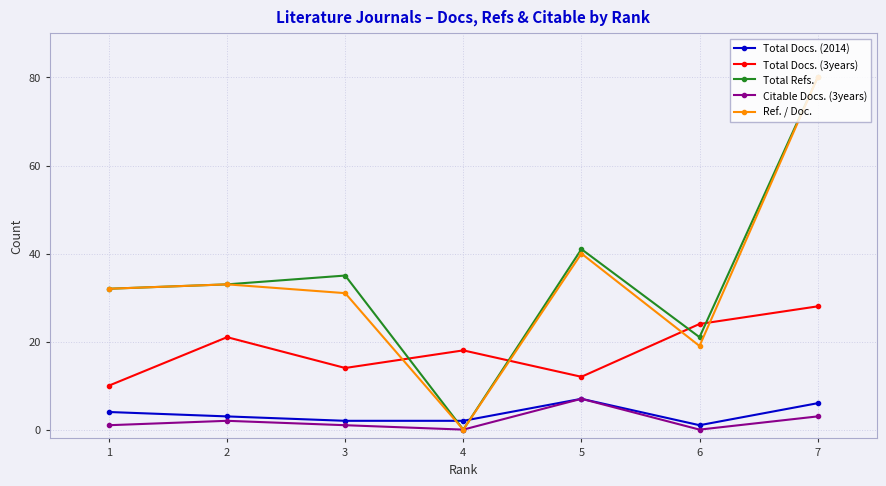

At which label is Total Docs. (2014) closest to 4?

1